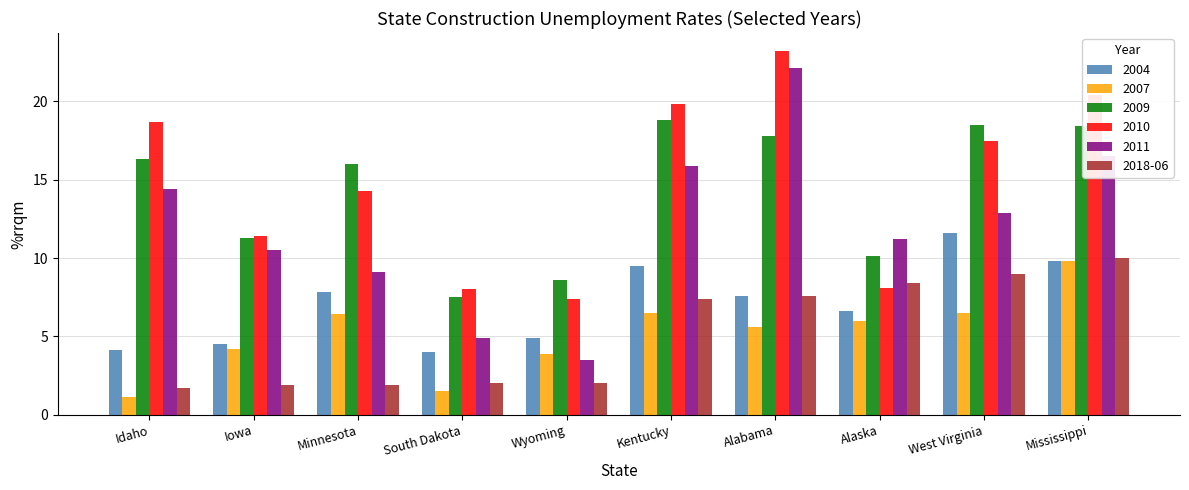

How many bars are there in total?

60